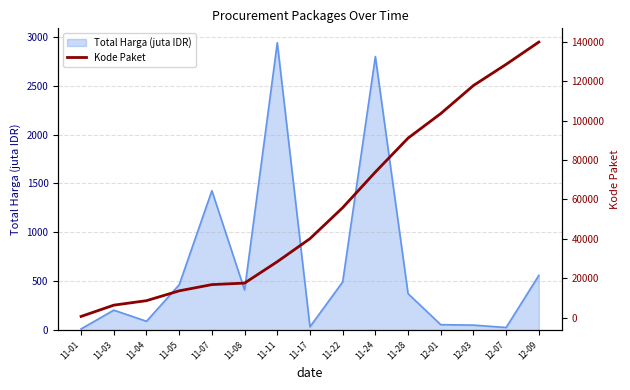

What is the highest value of the Total Harga (juta IDR) series?

2939.0